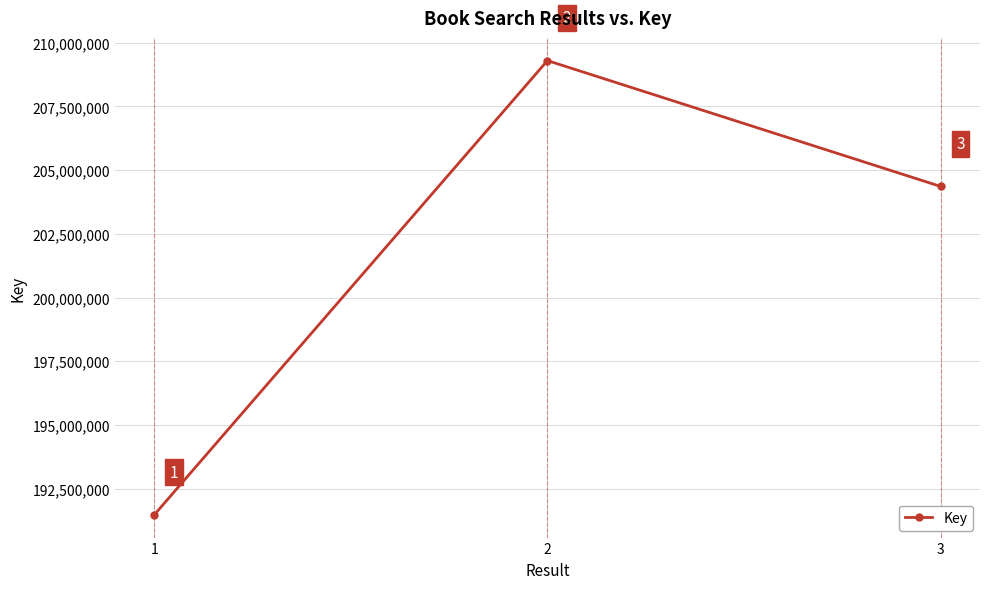

Reading right to left, list all the values displayed in this chart.

204360771	209299744	191471745